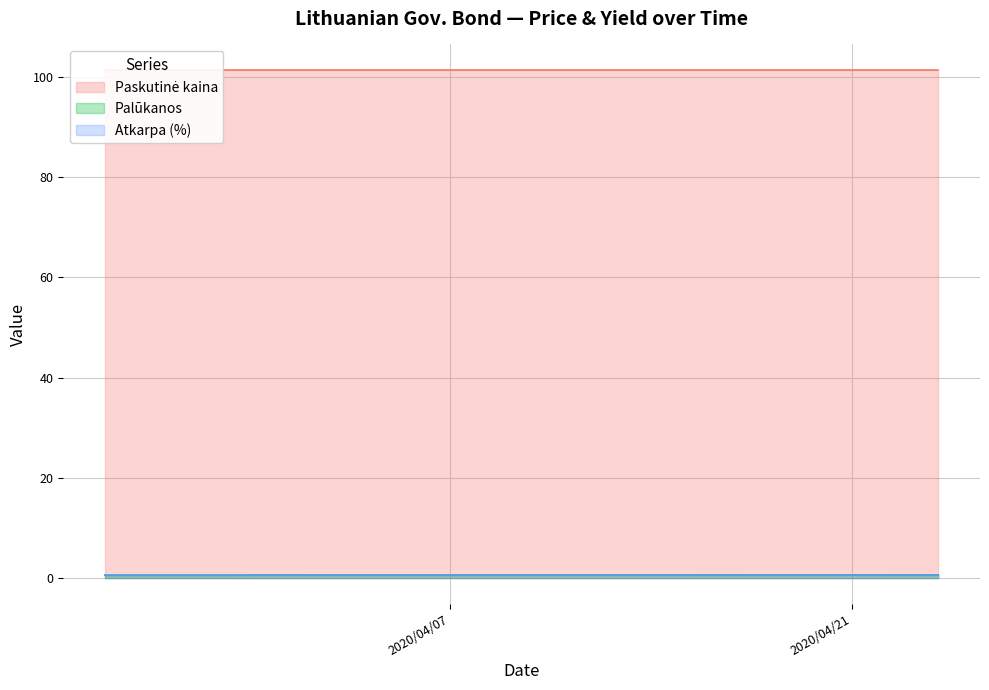

True or false: Paskutinė kaina has more than 0 points higher than both neighbors.

False